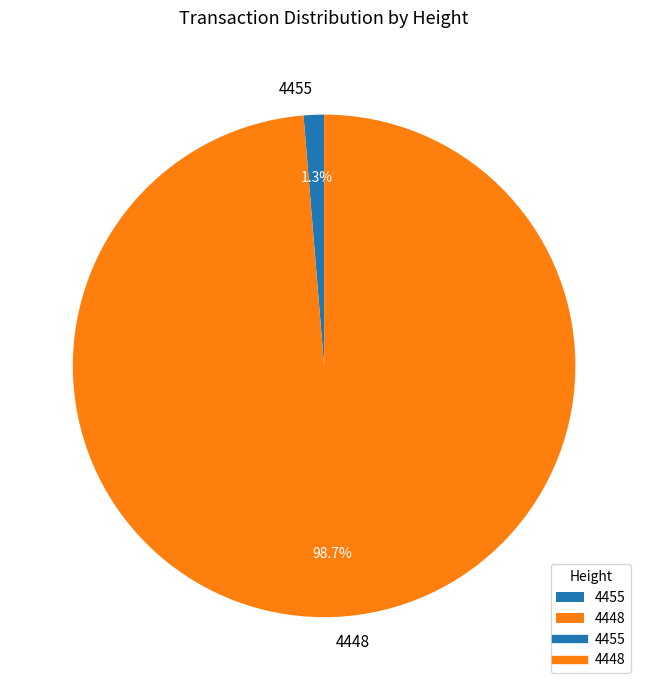

Which category has the biggest portion of the pie?

4448